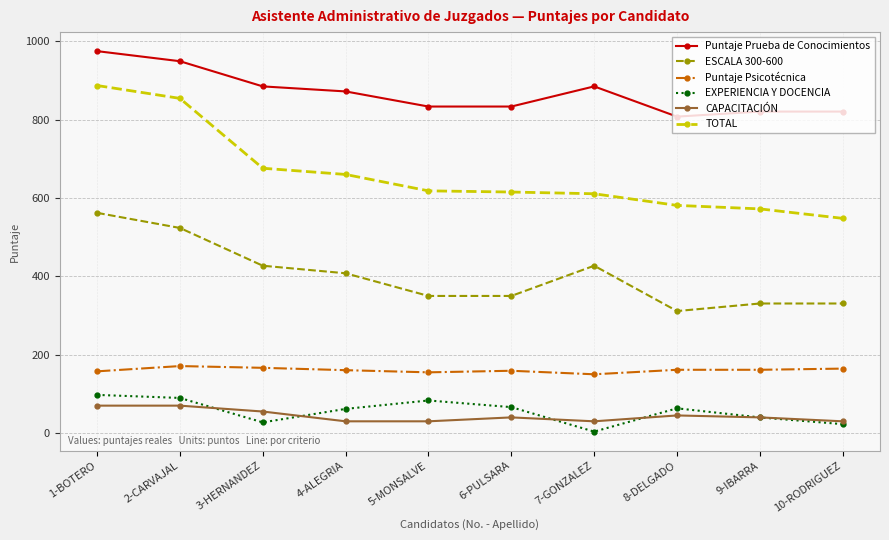

What is the maximum value shown in the chart?

974.7